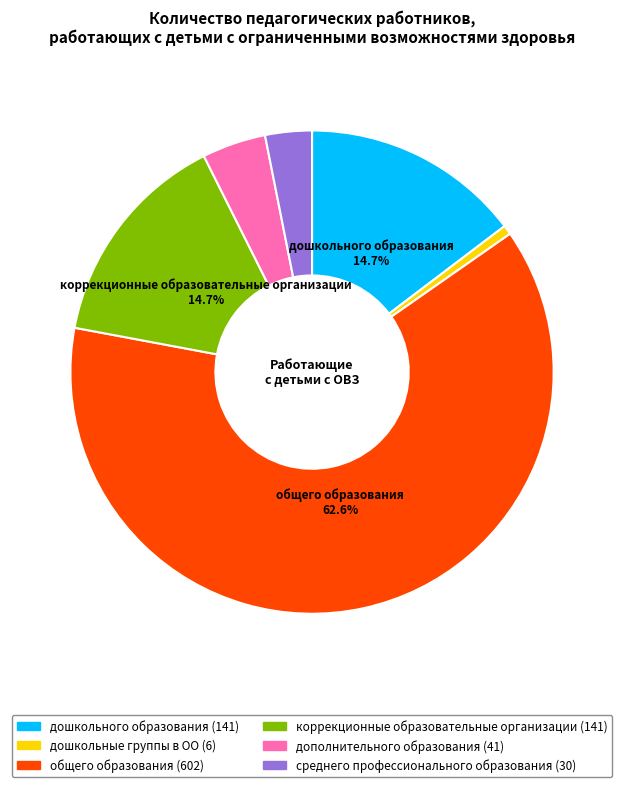

What percentage is the дополнительного образования slice, to the nearest percent?

4%